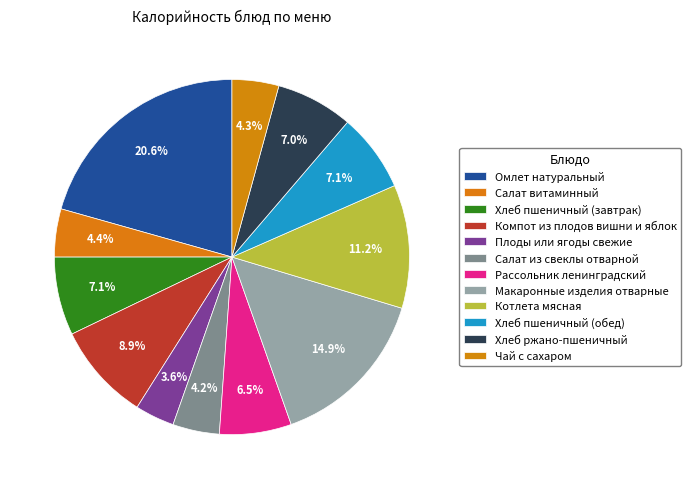

Do Хлеб пшеничный (завтрак) and Омлет натуральный together represent more than half of the pie?

No